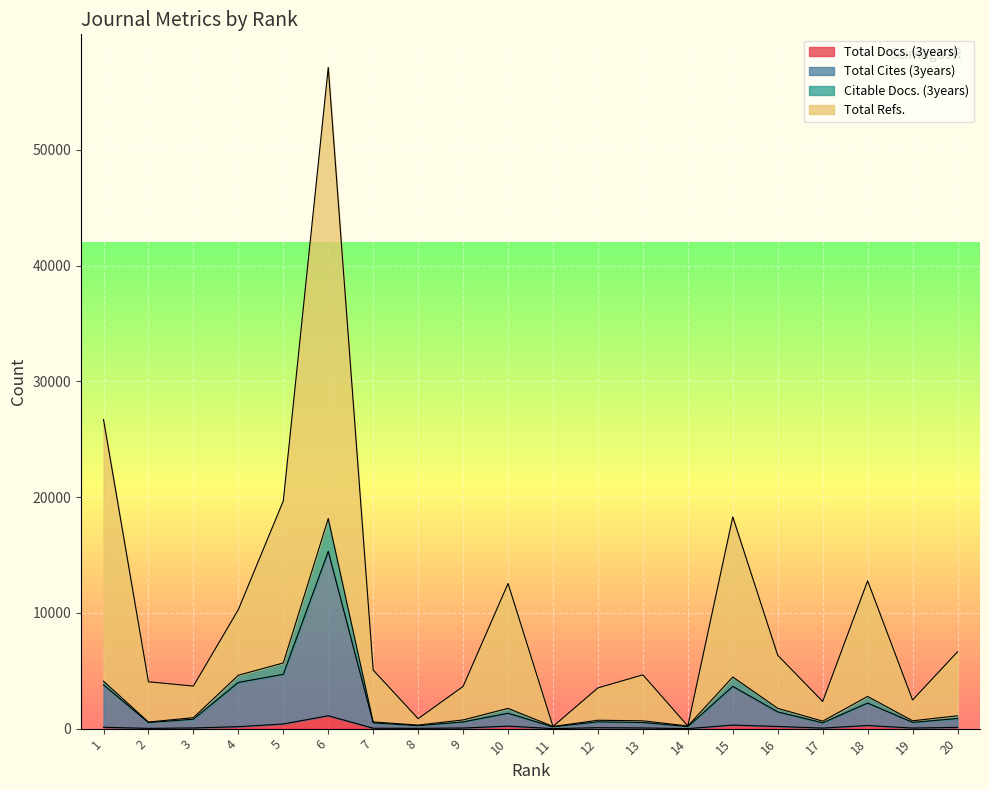

How many positive values does the Total Docs. (3years) series have?

18